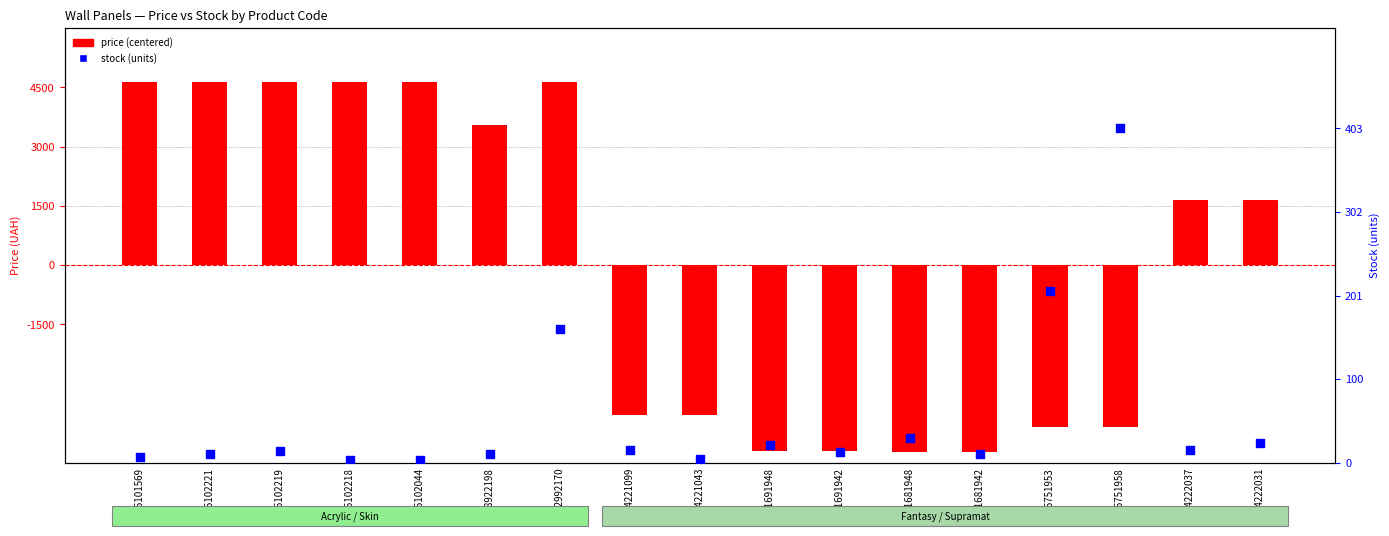

Which series has the largest Y range (max minus min)?

price (centered)